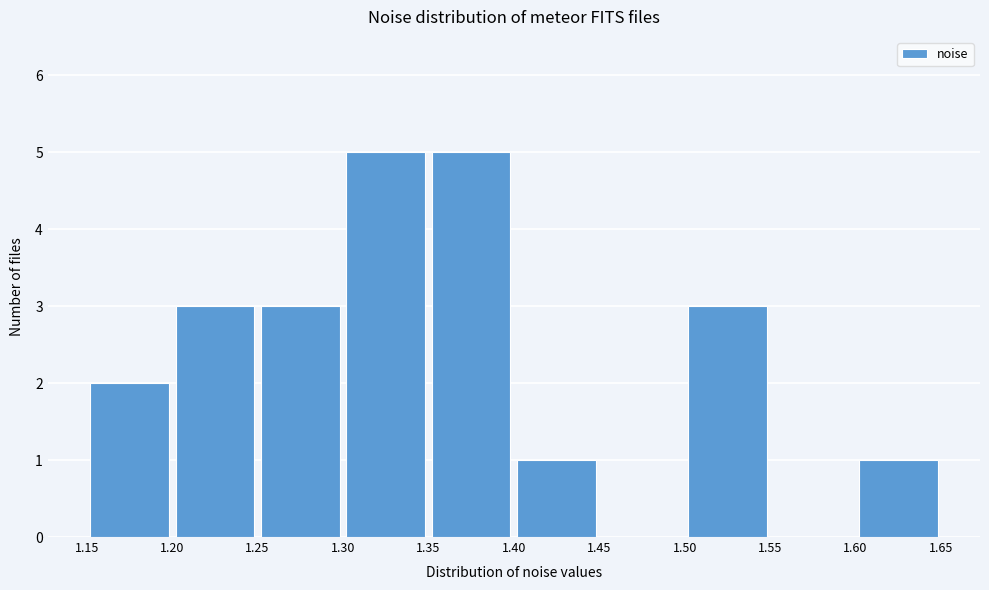

Reading left to right, transcribe this chart: for each bar, give the range it covers on the x-axis and its height. The values are not printed on the chart, so give them approximately, as read against the axis.

1.15 to 1.20: 2
1.20 to 1.25: 3
1.25 to 1.30: 3
1.30 to 1.35: 5
1.35 to 1.40: 5
1.40 to 1.45: 1
1.45 to 1.50: 0
1.50 to 1.55: 3
1.55 to 1.60: 0
1.60 to 1.65: 1